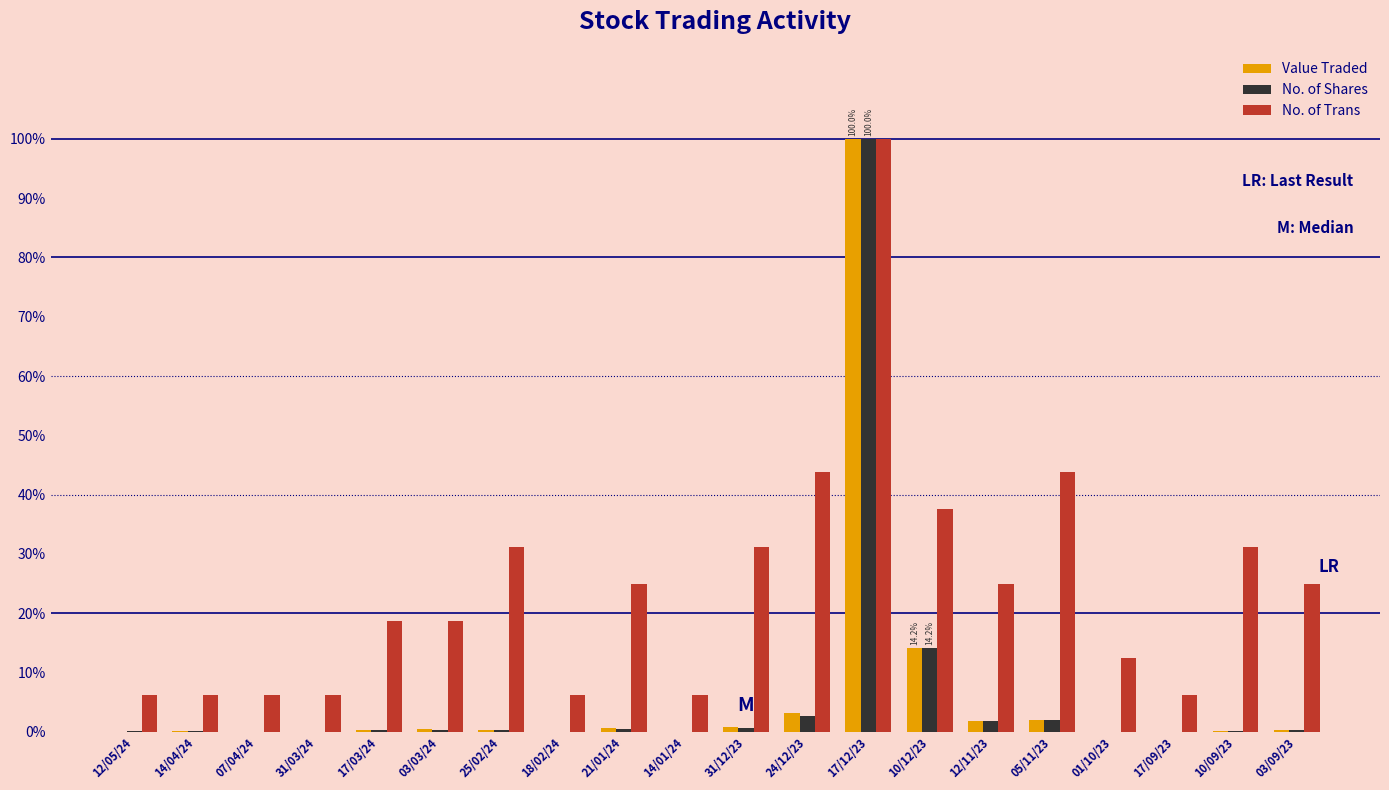

Count the number of data series in this chart.

3